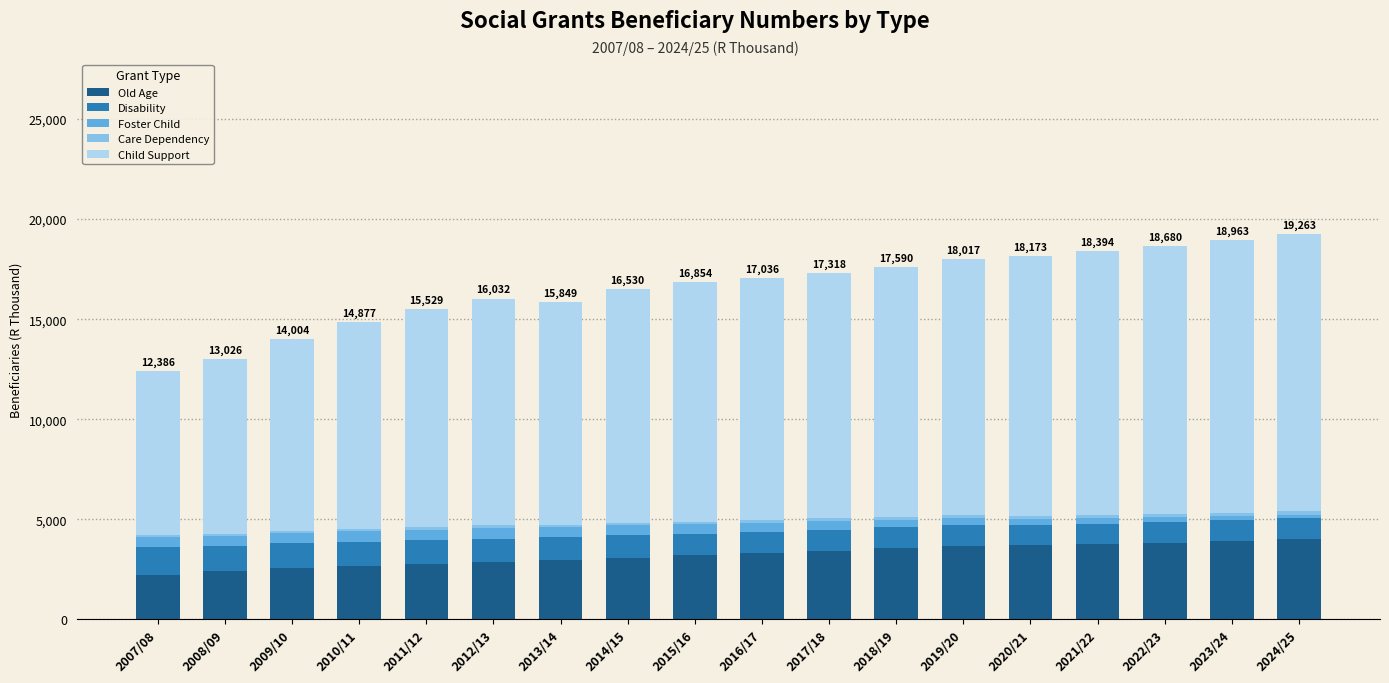

What is the lowest value of the Old Age series?

2231.5